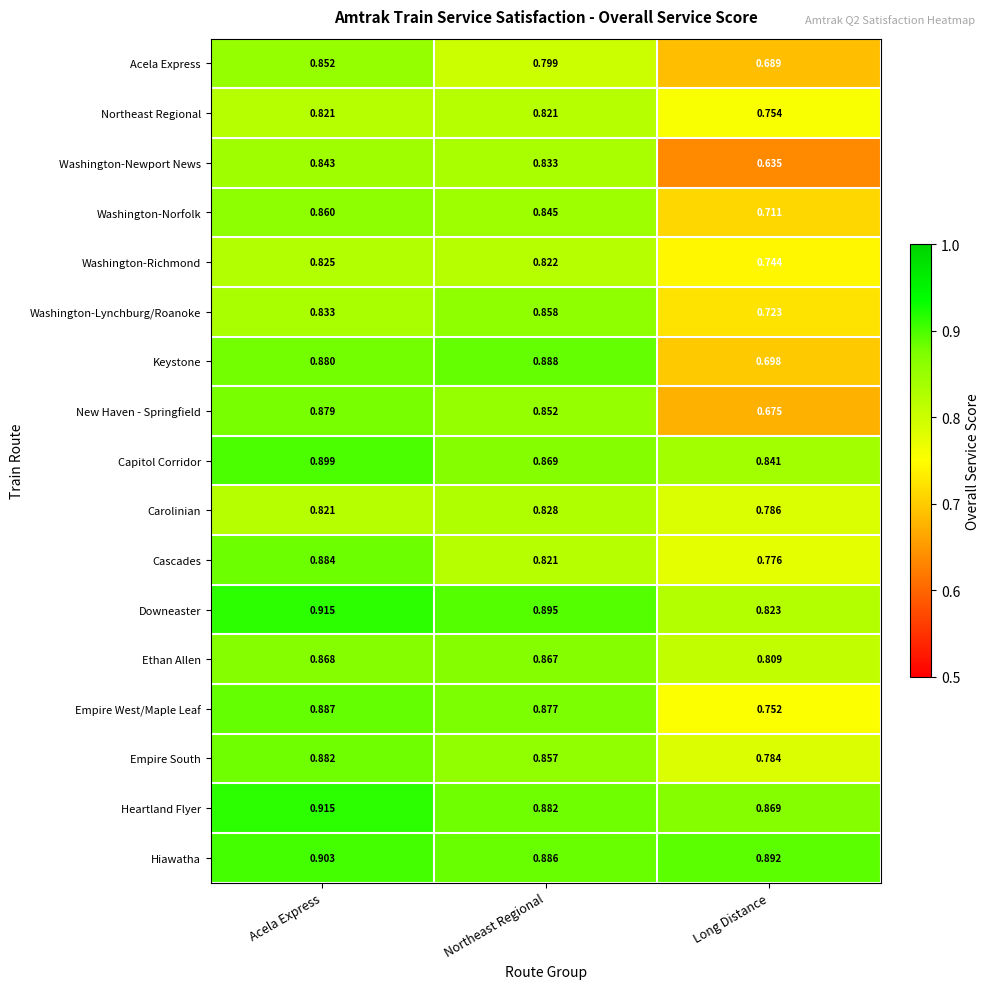

At which label does Hiawatha reach its peak?

Acela Express